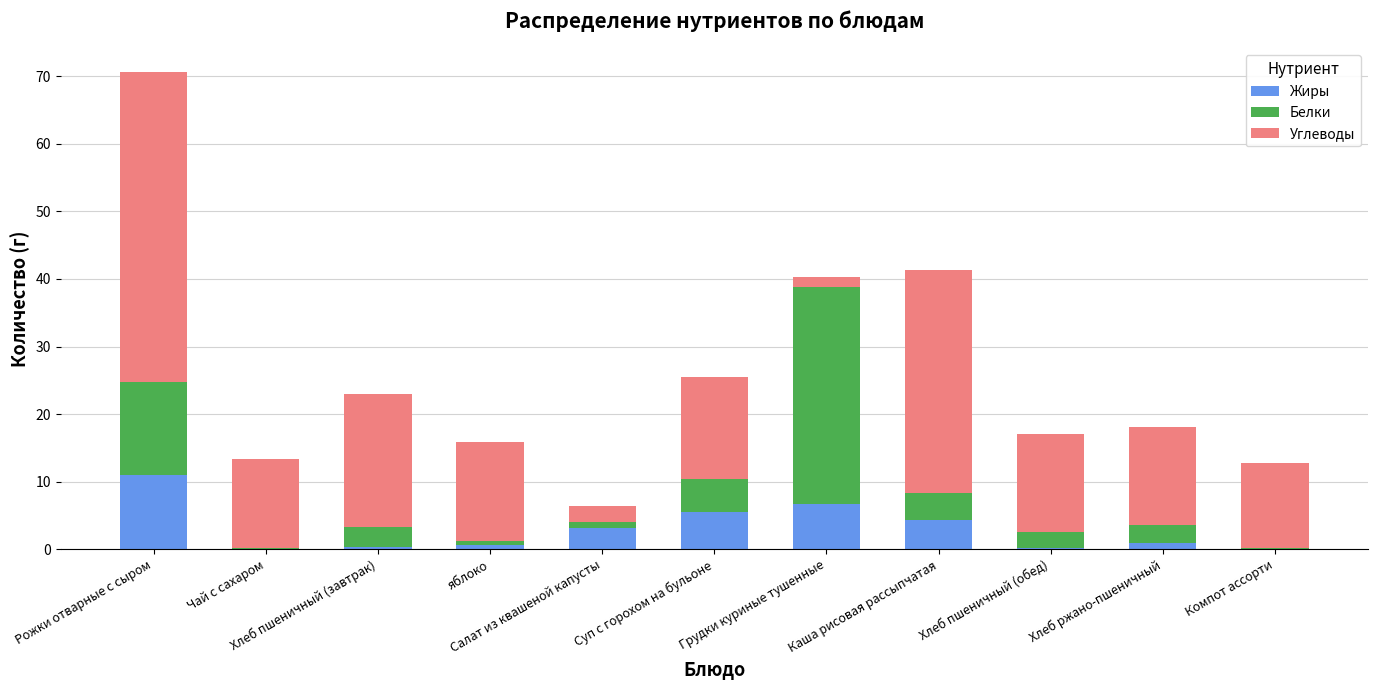

Are the bars horizontal?

No